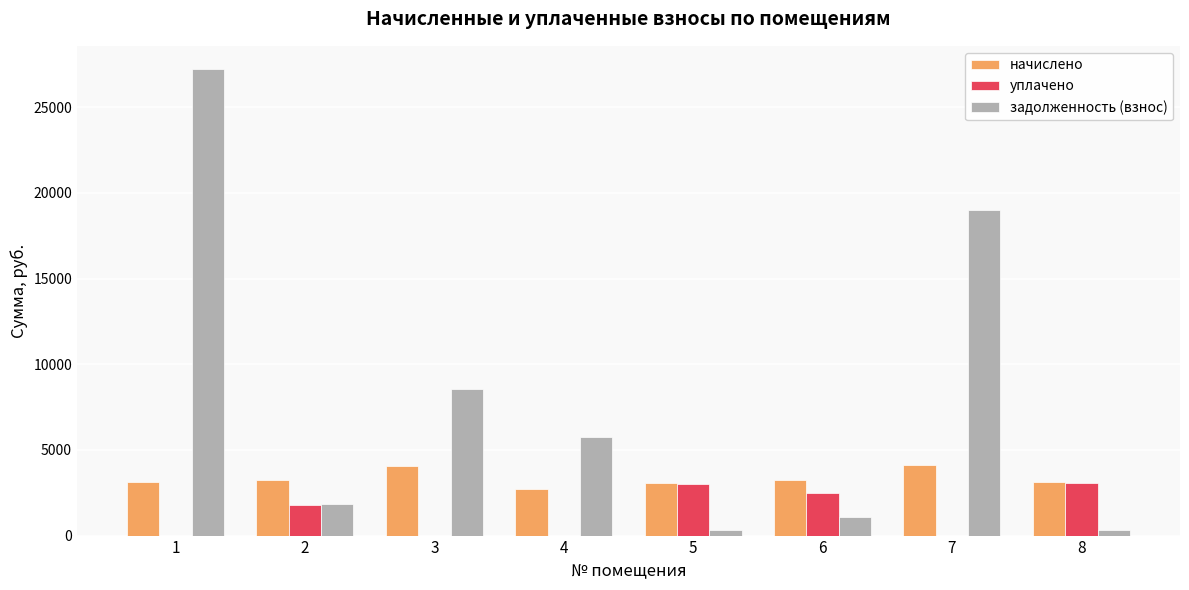

Which series changed the most between 1 and 4?

задолженность (взнос)